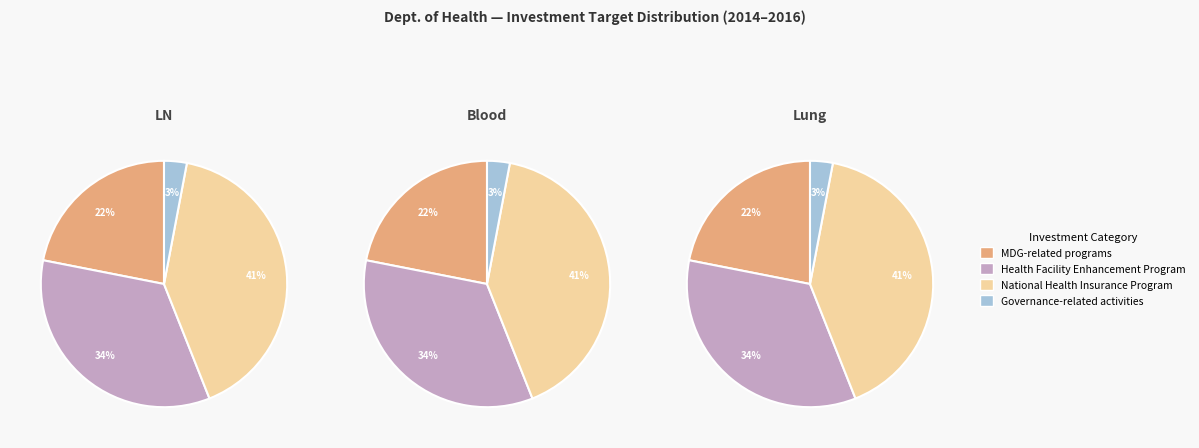

To the nearest percent, what portion does Governance-related activities represent?

3%